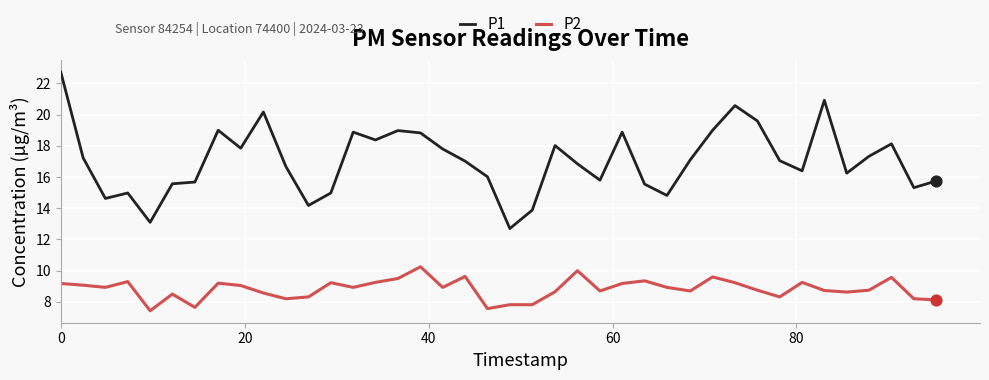

Which series has the largest total across all categories?

P1